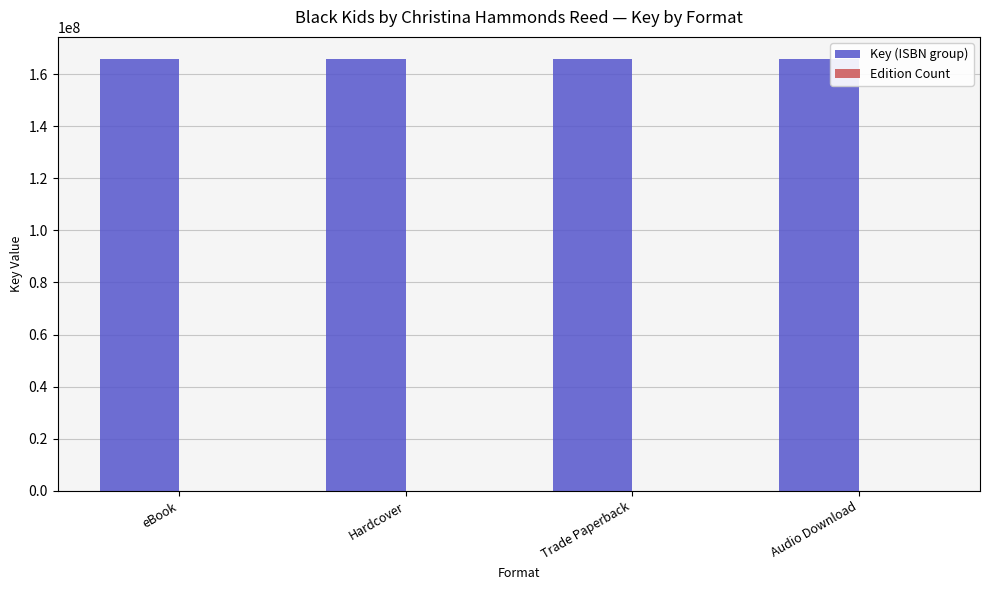

Which series has the largest total across all categories?

Key (ISBN group)